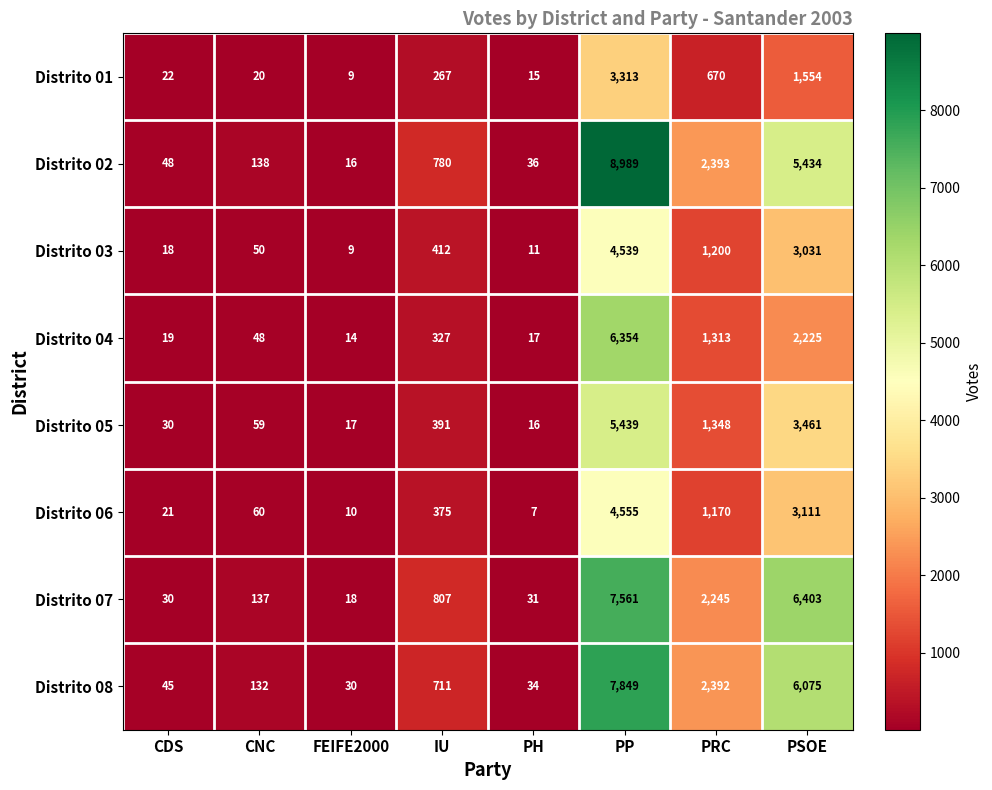

Between CNC and PSOE, which series saw the biggest shift?

Distrito 07